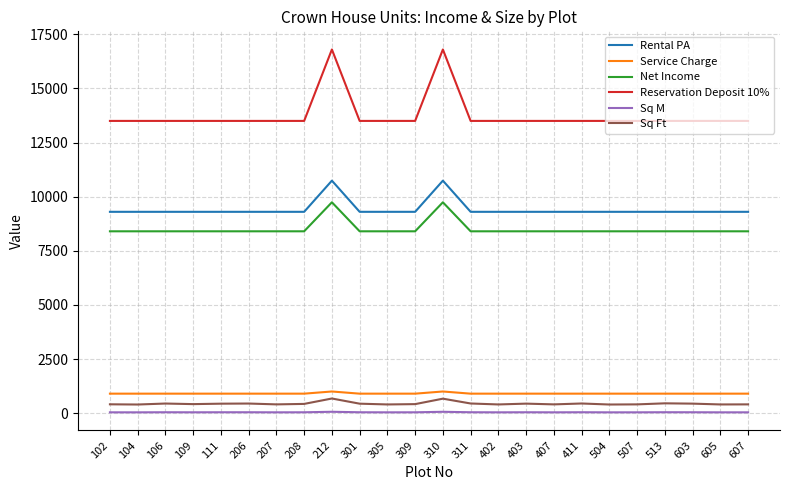

In Sq Ft, how many points are lower than both neighbors (excluding endpoints)?

8